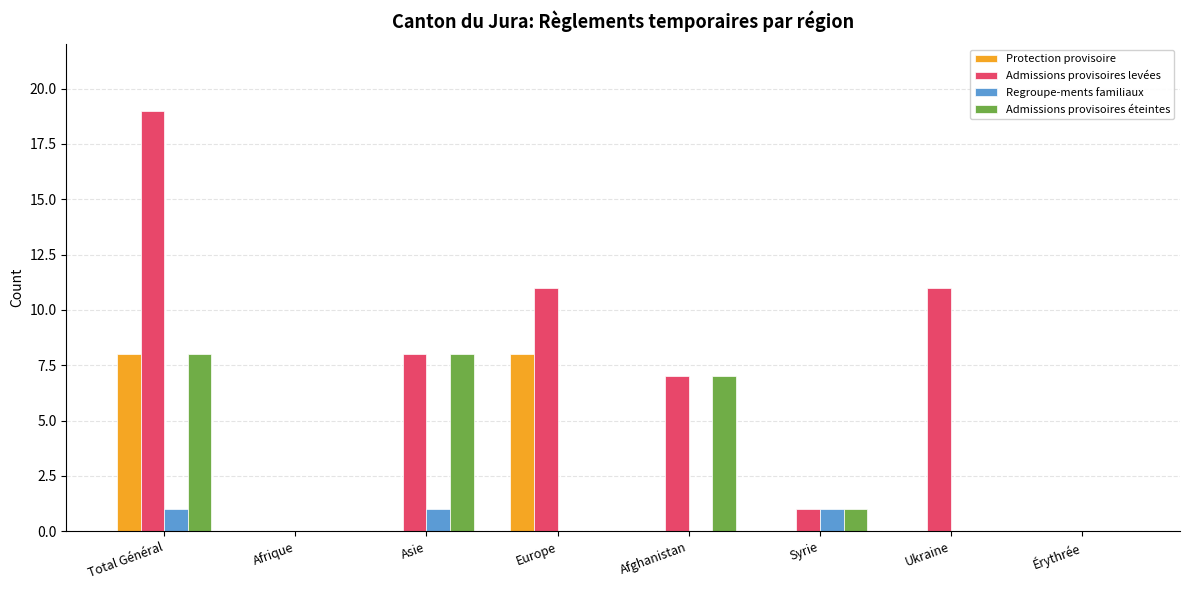

Which category has the highest value in the Admissions provisoires levées series?

Total Général